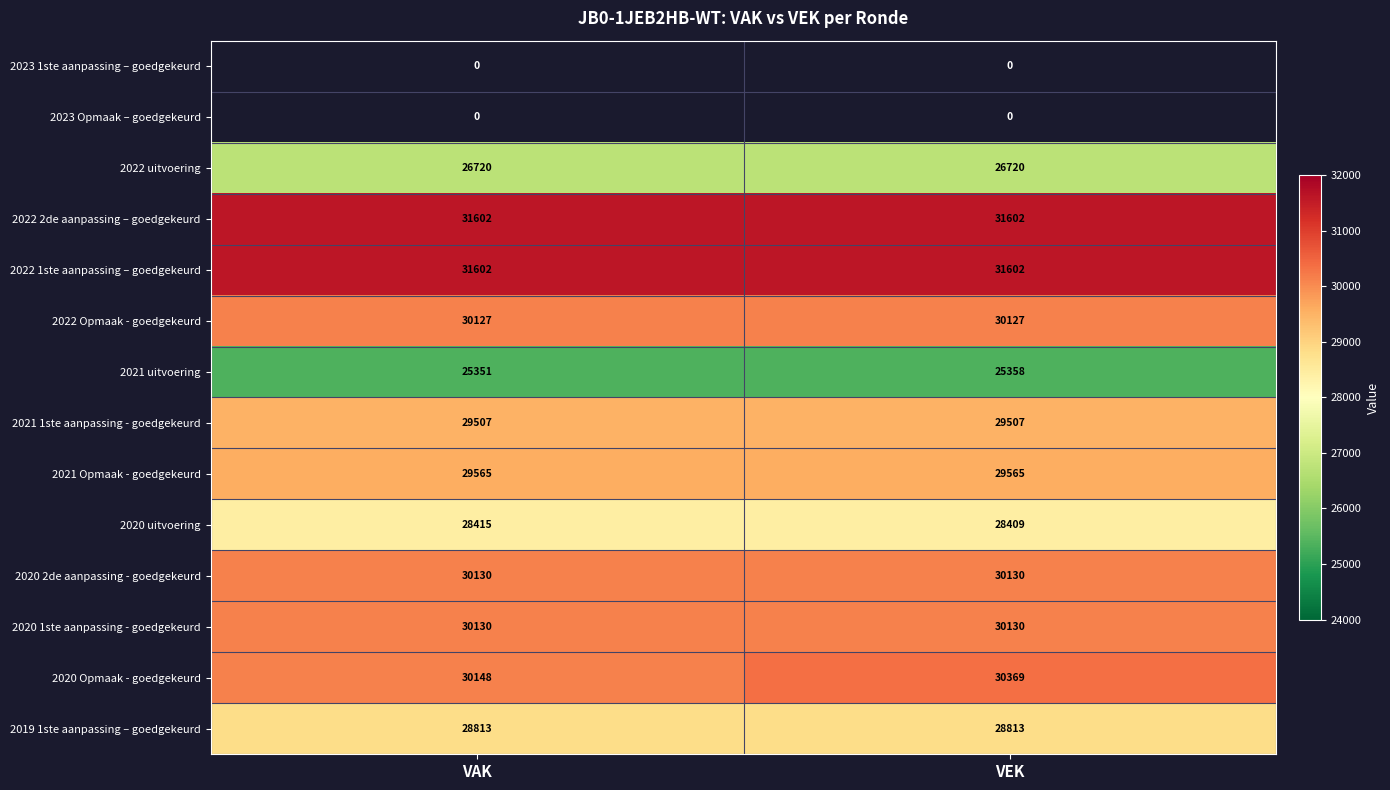

What is the difference between the maximum and minimum values in the 2021 uitvoering series?

7